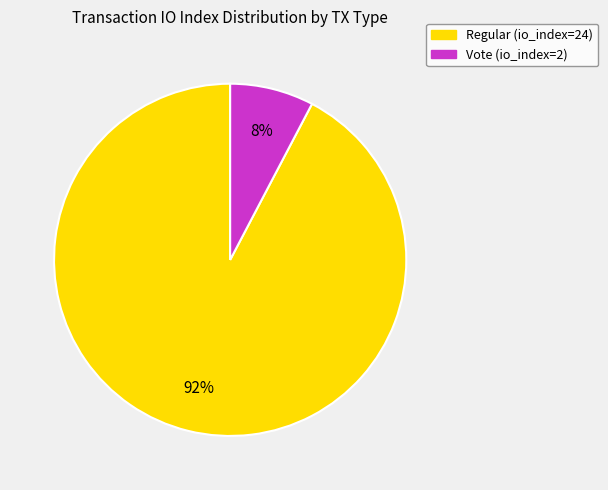

Rank the categories by value from highest to lowest.

Regular (io_index=24), Vote (io_index=2)